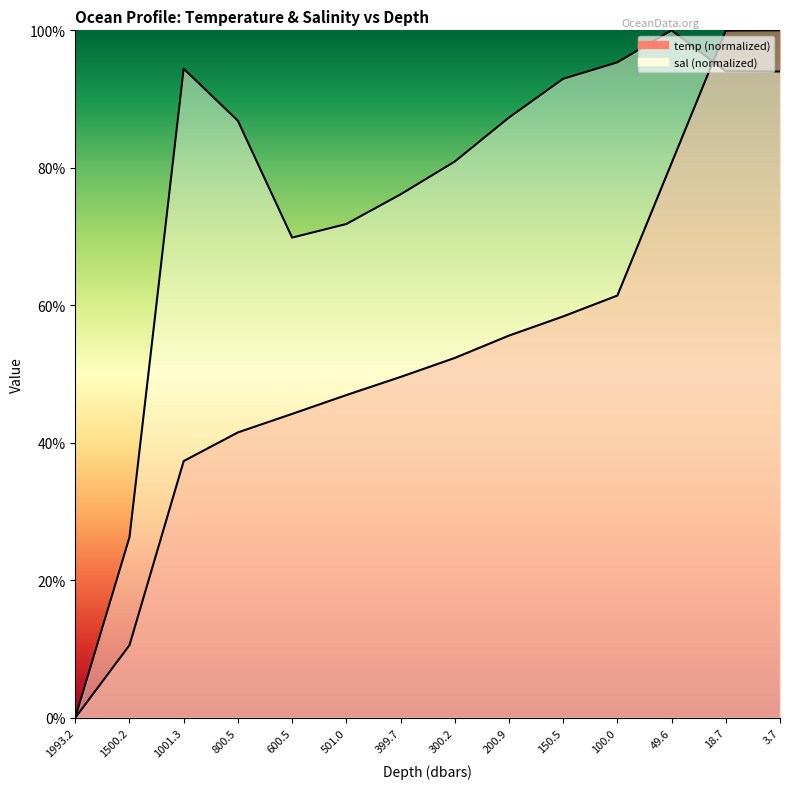

What position from the right is 200.9?

6